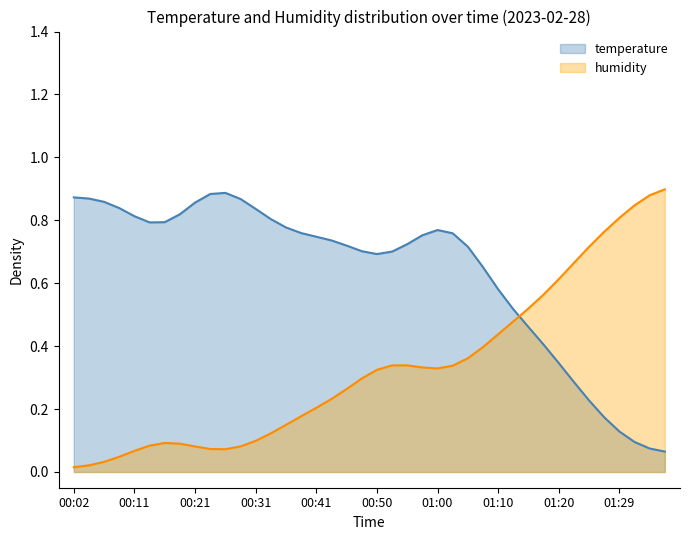

How many points are lower than both their immediate neighbors (excluding endpoints)?

2